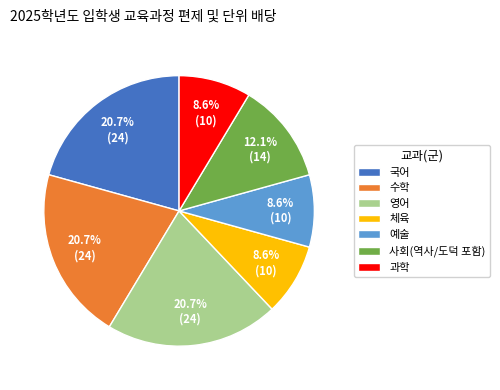

Does any single category account for the majority?

No